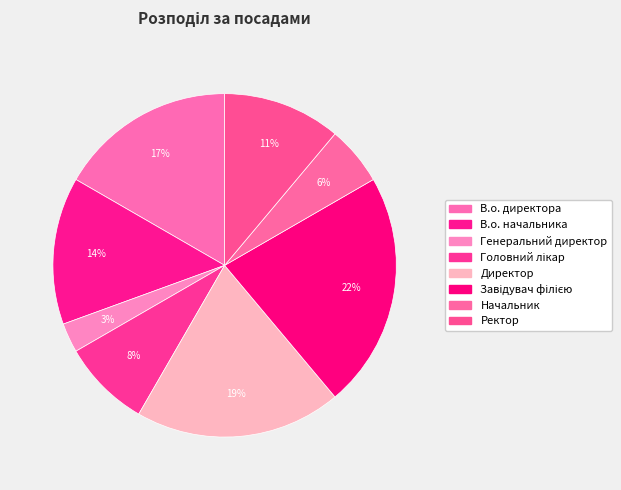

To the nearest percent, what is the combined percentage of Ректор and Завідувач філією?

33%